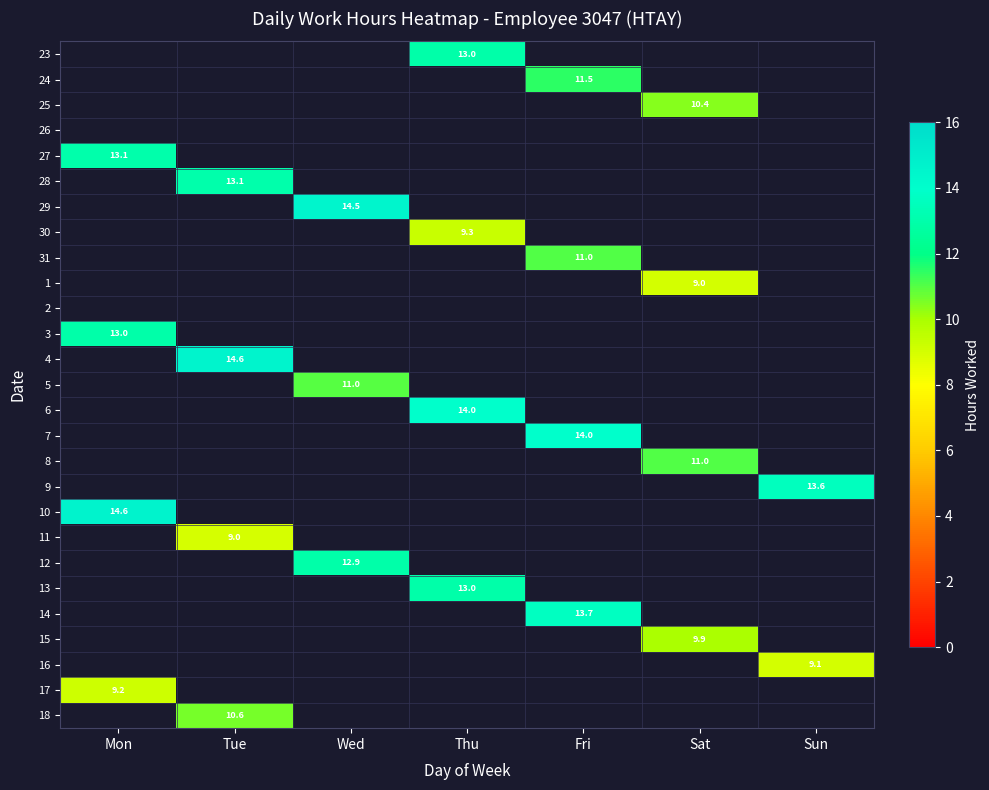

At which label does 13 first exceed 12?

Thu